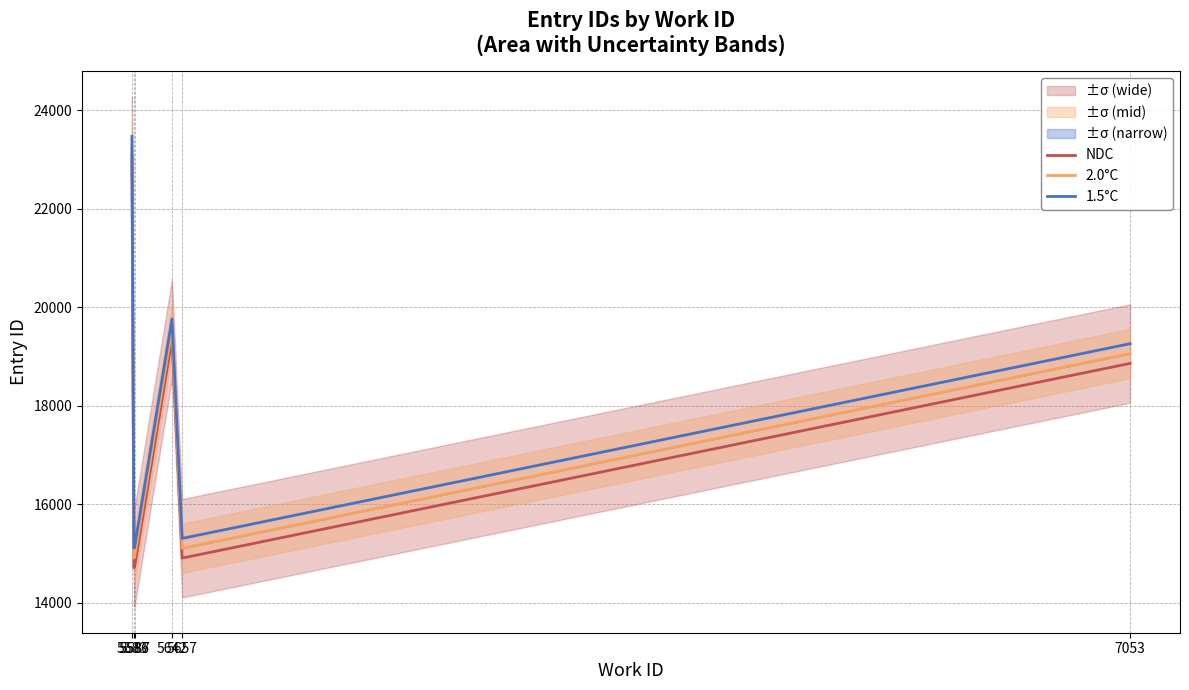

At which label is 1.5°C closest to 19294?

7053